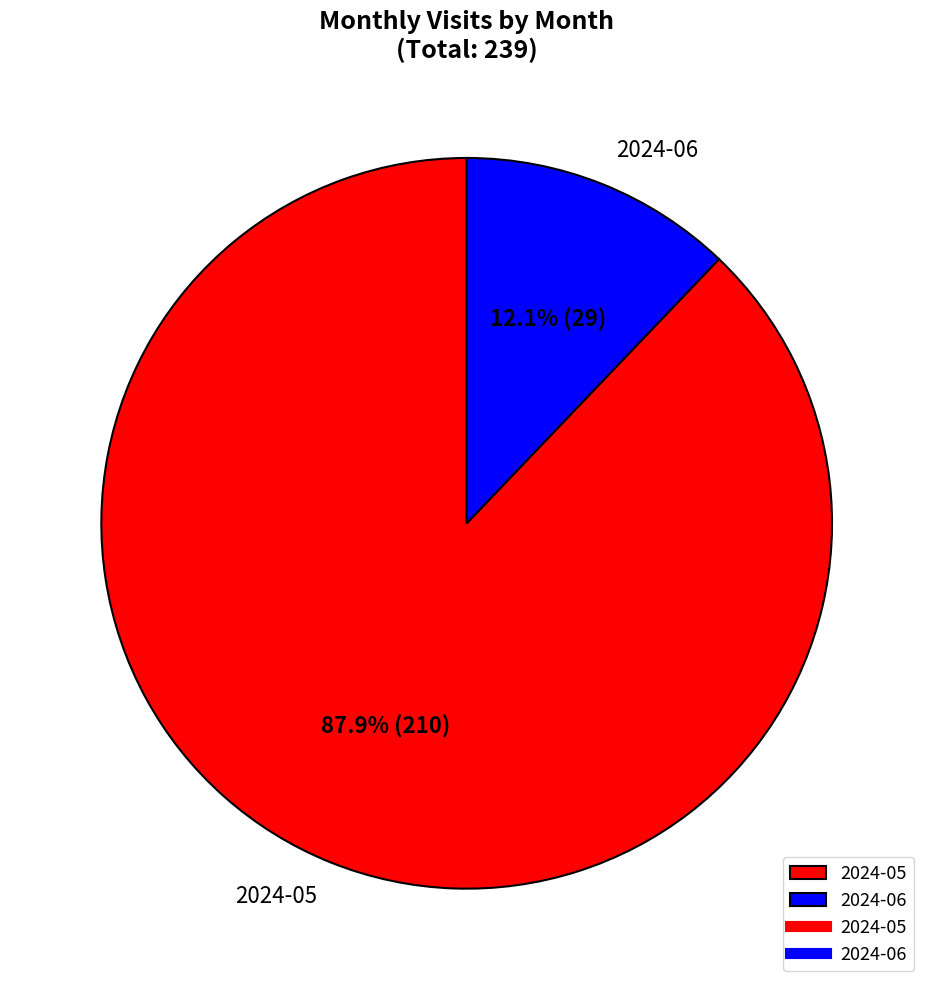

The 2024-05 slice represents 76% of the pie. True or false?

False